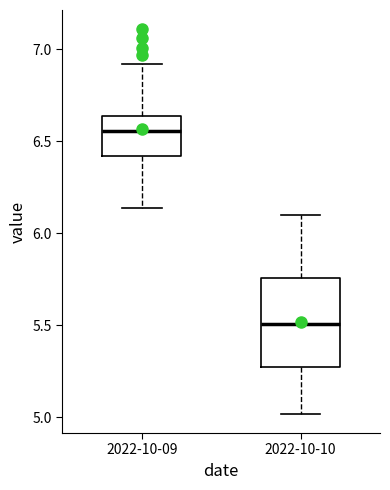

Which box has the highest median line?

2022-10-09